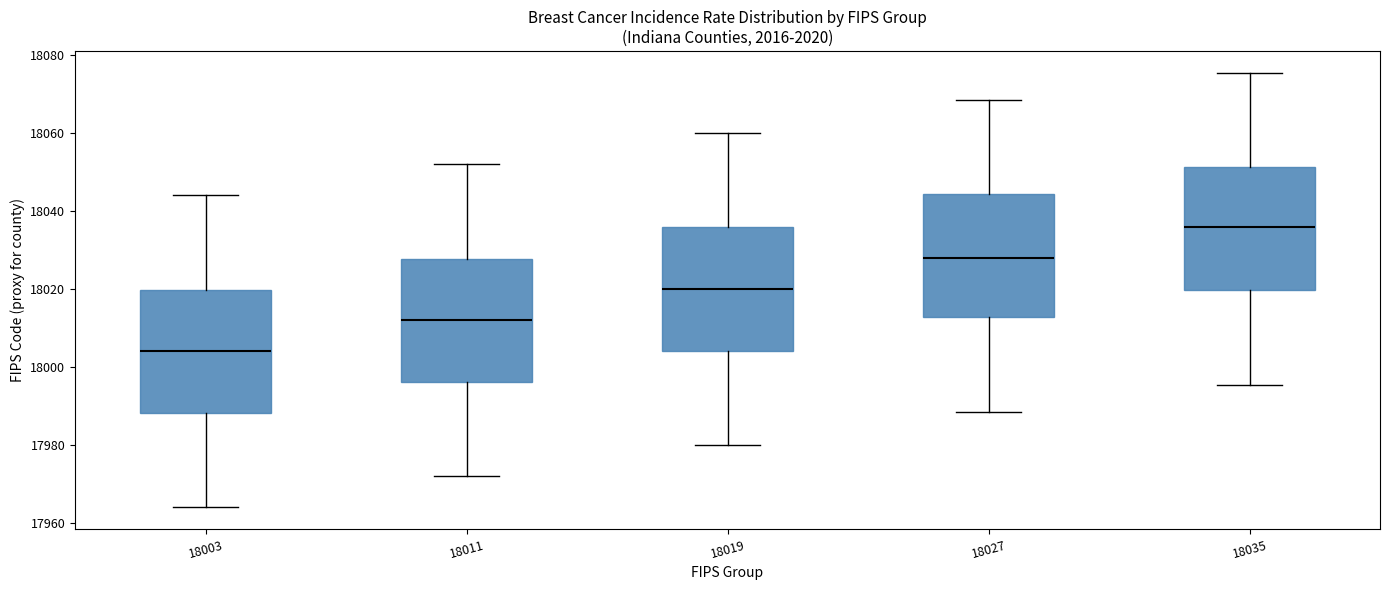

Reading left to right, transcribe this box plot: for each box, give where its median line is, the range the box spans, and where its two whiskers end, as read against the y-axis. The values are not printed on the chart, so give them approximately, as read against the axis.

18003: median 18004, box 17988 to 18020, whiskers 17964 to 18044
18011: median 18012, box 17996 to 18028, whiskers 17972 to 18052
18019: median 18020, box 18004 to 18036, whiskers 17980 to 18060
18027: median 18028, box 18012 to 18044, whiskers 17988 to 18068
18035: median 18036, box 18020 to 18052, whiskers 17996 to 18076